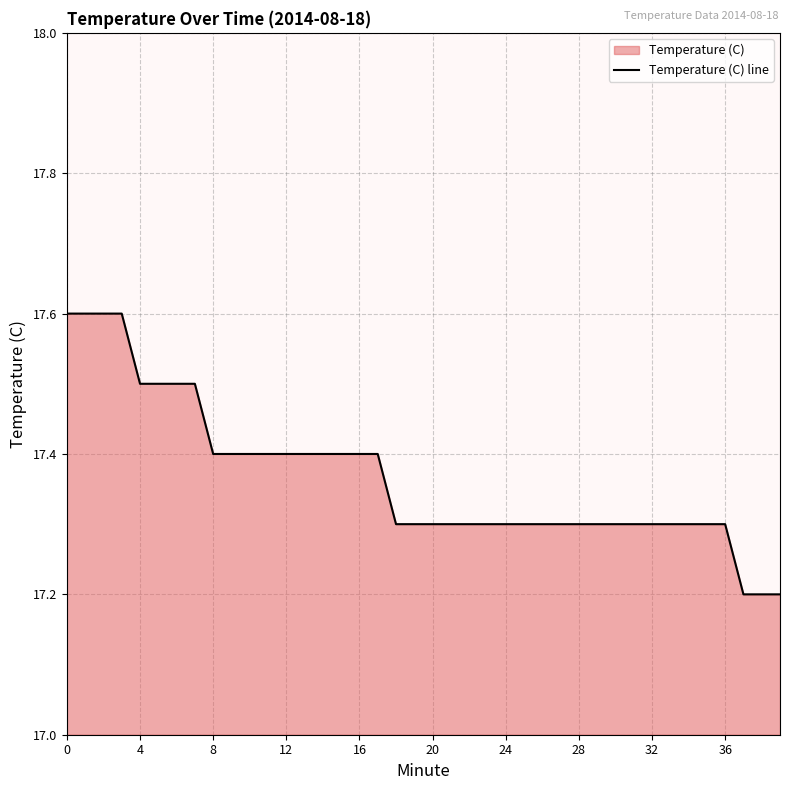

What is the label of the 20th point from the right?

20